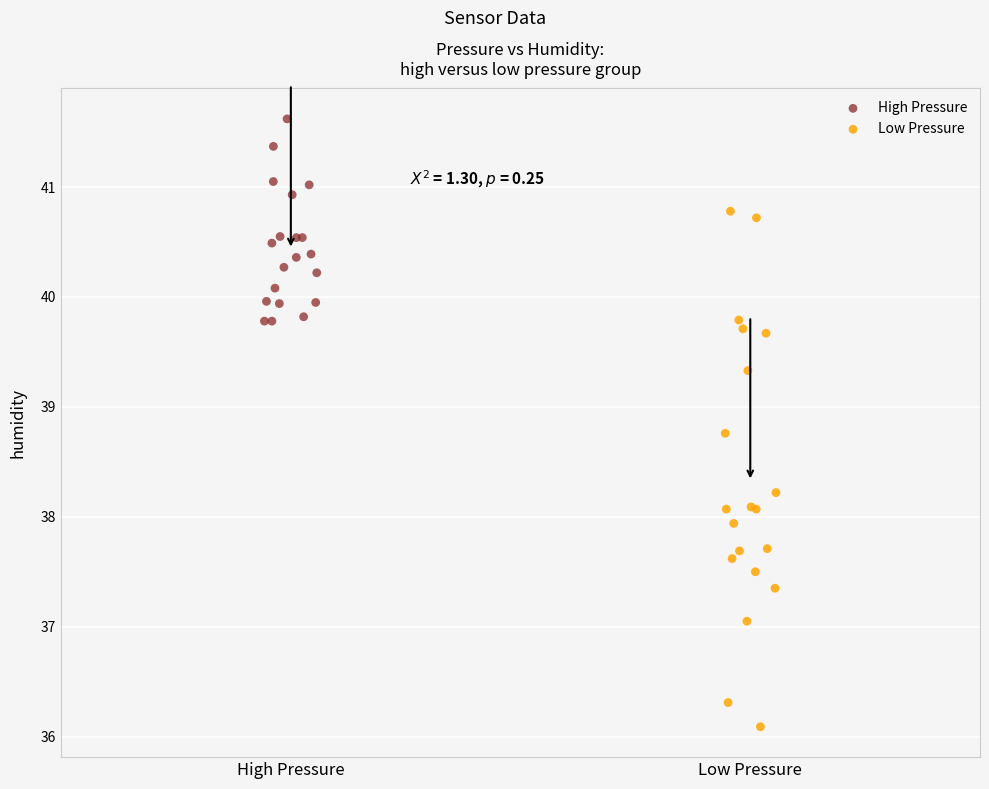

What are all the series names shown in the legend?

High Pressure, Low Pressure